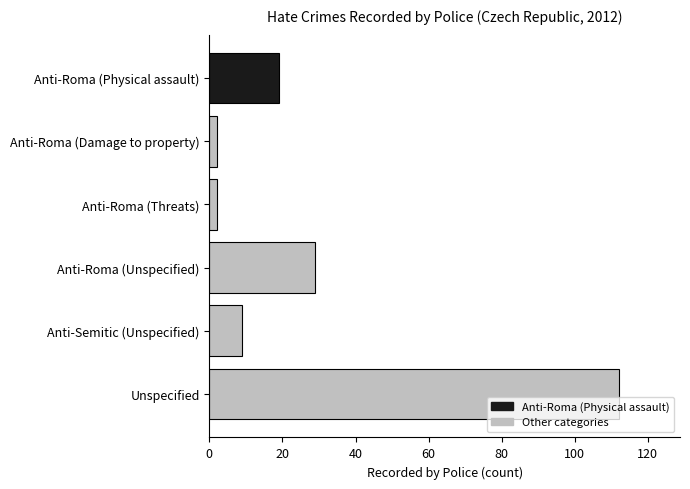

Which has a higher value, Anti-Roma (Unspecified) or Anti-Roma (Threats)?

Anti-Roma (Unspecified)